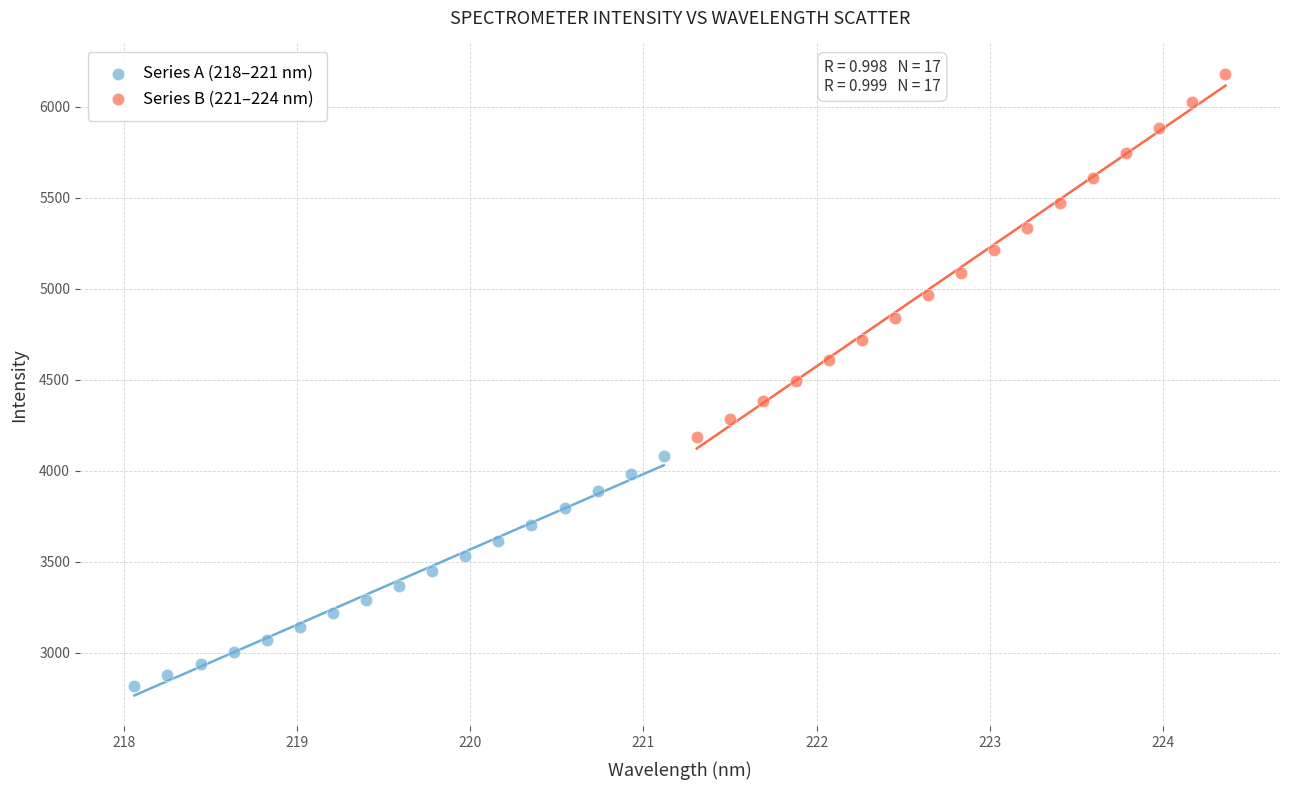

Which series reaches the maximum Y coordinate?

Series B (221–224 nm)